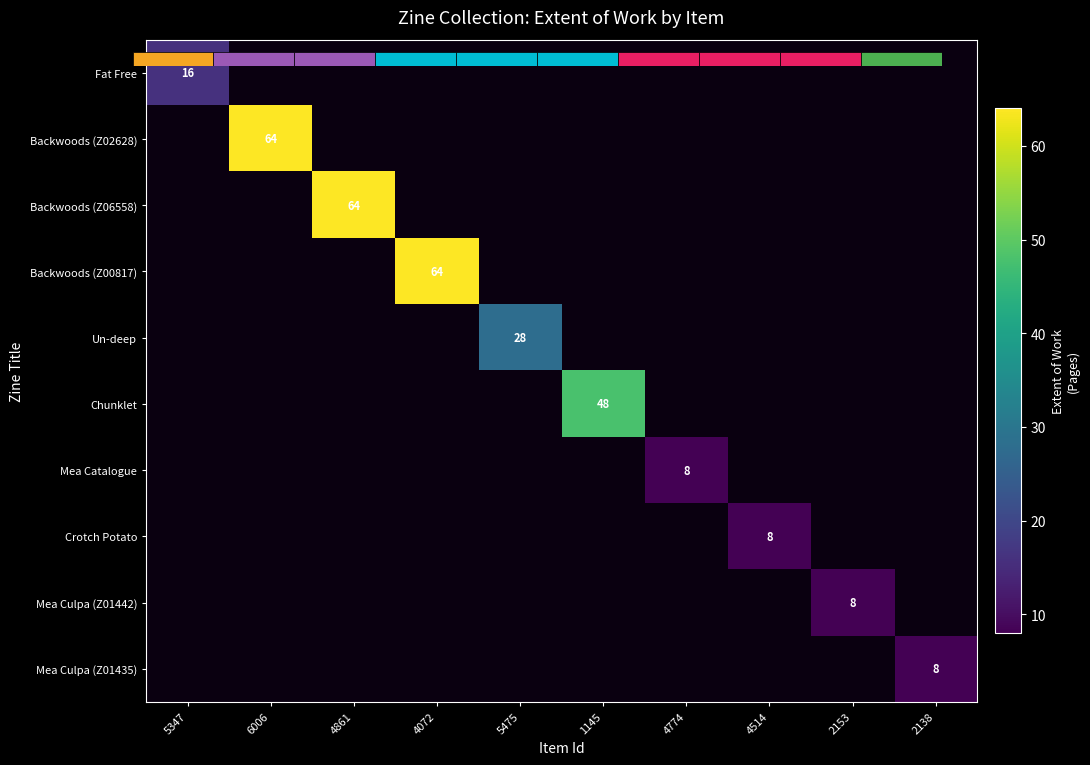

How many positive values does the Fat Free series have?

1